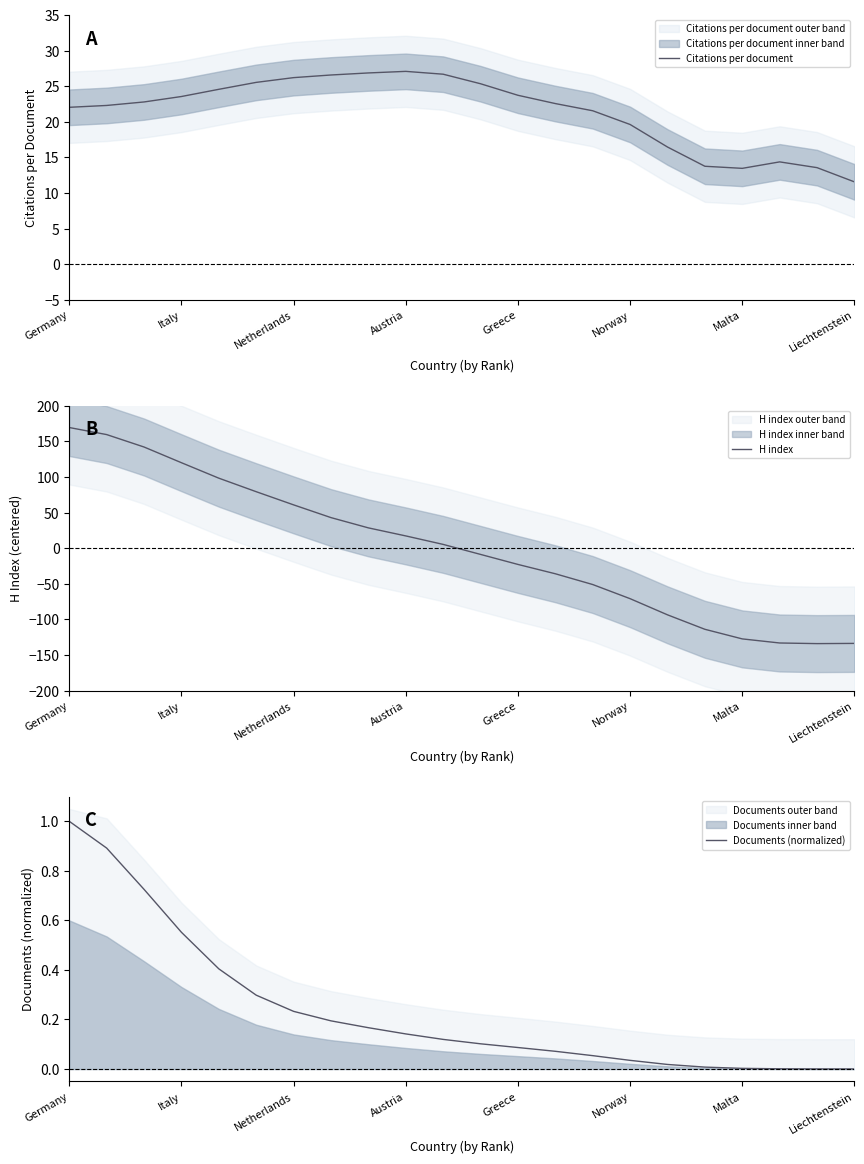

True or false: Citations per document and Documents (normalized) cross at least once.

False